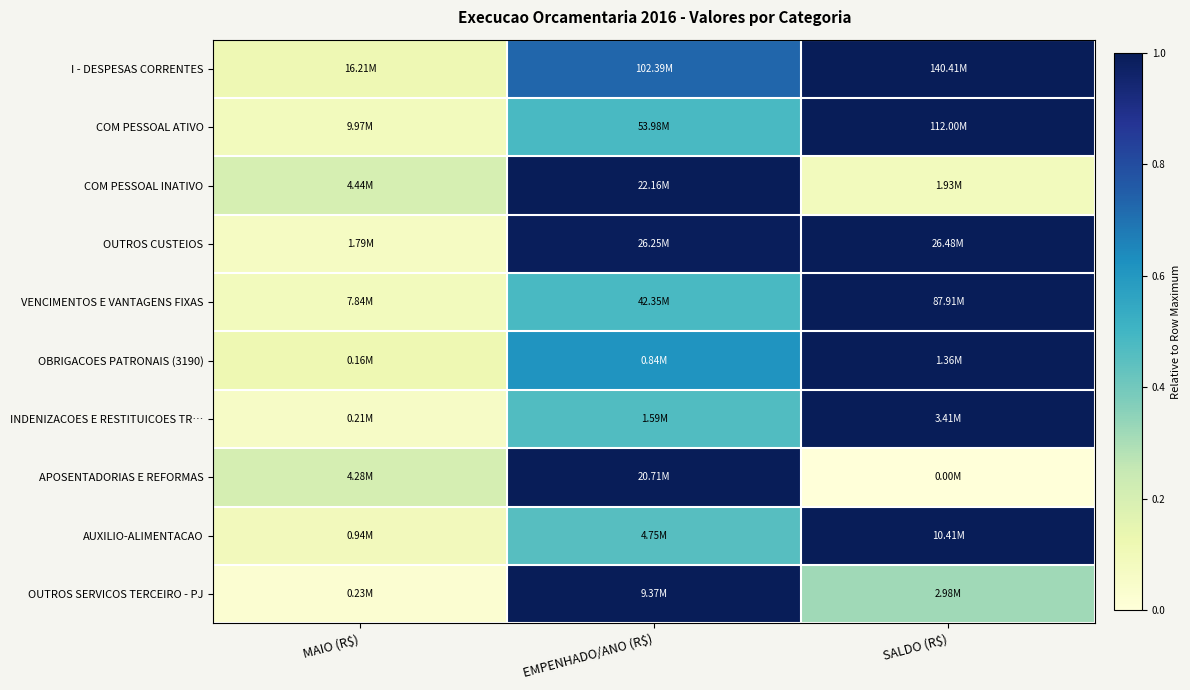

Reading left to right, what are all the values shown in this chart?

I - DESPESAS CORRENTES: MAIO (R$)=0.1	EMPENHADO/ANO (R$)=0.7	SALDO (R$)=1.0
COM PESSOAL ATIVO: MAIO (R$)=0.1	EMPENHADO/ANO (R$)=0.5	SALDO (R$)=1.0
COM PESSOAL INATIVO: MAIO (R$)=0.2	EMPENHADO/ANO (R$)=1.0	SALDO (R$)=0.1
OUTROS CUSTEIOS: MAIO (R$)=0.1	EMPENHADO/ANO (R$)=1.0	SALDO (R$)=1.0
VENCIMENTOS E VANTAGENS FIXAS: MAIO (R$)=0.1	EMPENHADO/ANO (R$)=0.5	SALDO (R$)=1.0
OBRIGACOES PATRONAIS (3190): MAIO (R$)=0.1	EMPENHADO/ANO (R$)=0.6	SALDO (R$)=1.0
INDENIZACOES E RESTITUICOES TR…: MAIO (R$)=0.1	EMPENHADO/ANO (R$)=0.5	SALDO (R$)=1.0
APOSENTADORIAS E REFORMAS: MAIO (R$)=0.2	EMPENHADO/ANO (R$)=1.0	SALDO (R$)=0.0
AUXILIO-ALIMENTACAO: MAIO (R$)=0.1	EMPENHADO/ANO (R$)=0.5	SALDO (R$)=1.0
OUTROS SERVICOS TERCEIRO - PJ: MAIO (R$)=0.0	EMPENHADO/ANO (R$)=1.0	SALDO (R$)=0.3